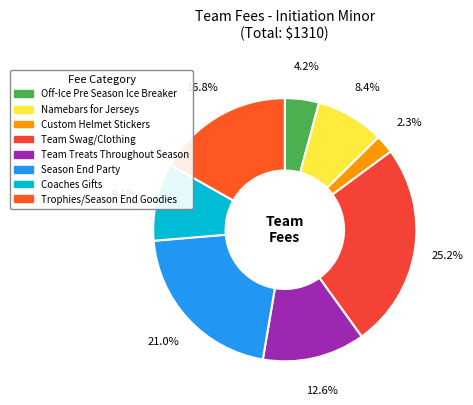

Which has a higher value, Team Treats Throughout Season or Coaches Gifts?

Team Treats Throughout Season